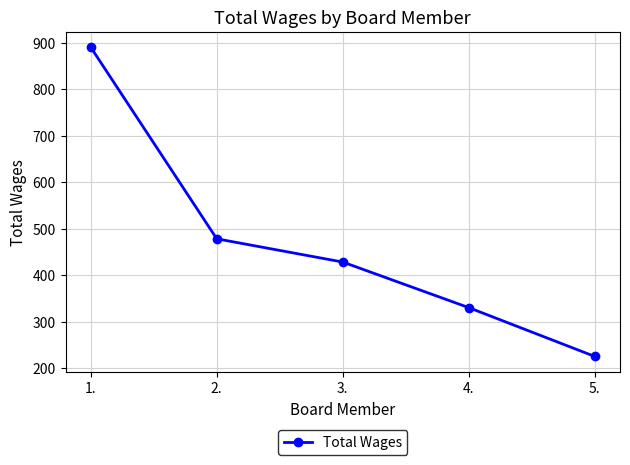

What is the smallest value displayed?

225